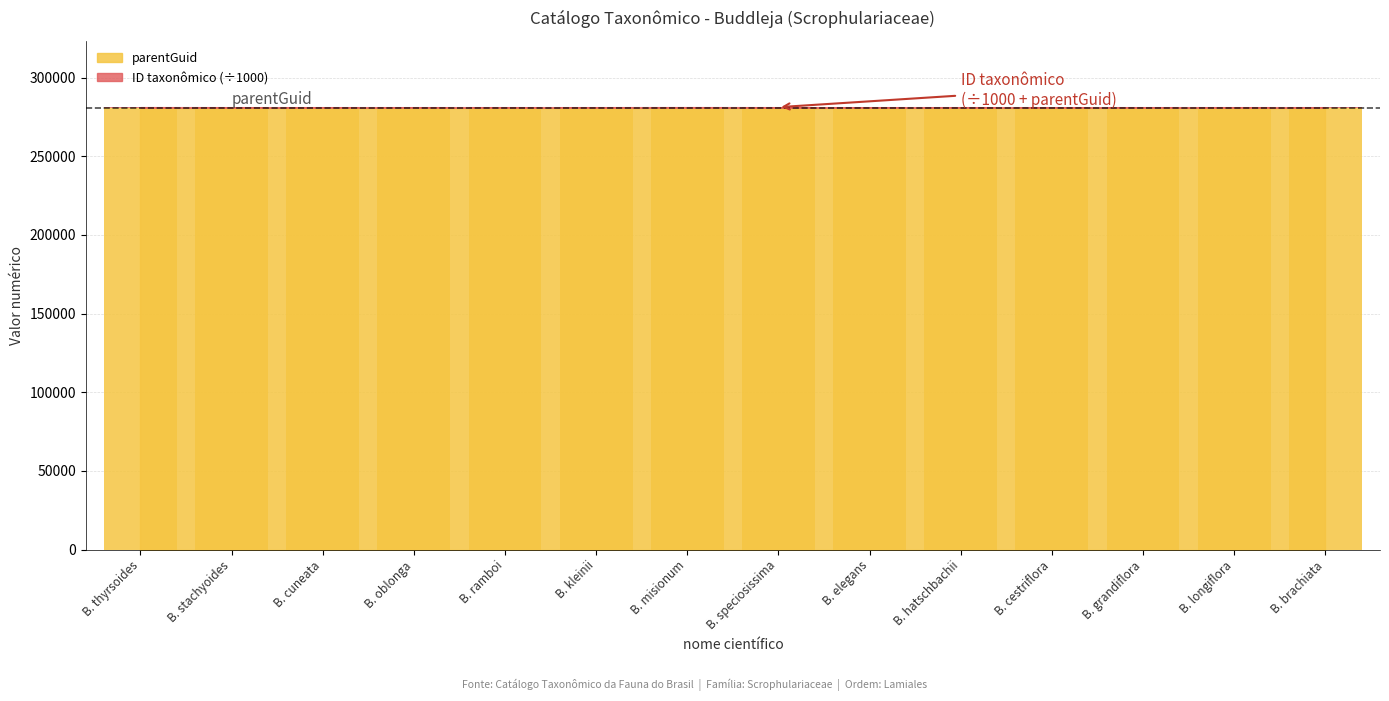

What is the label of the 14th bar from the left?

B. brachiata